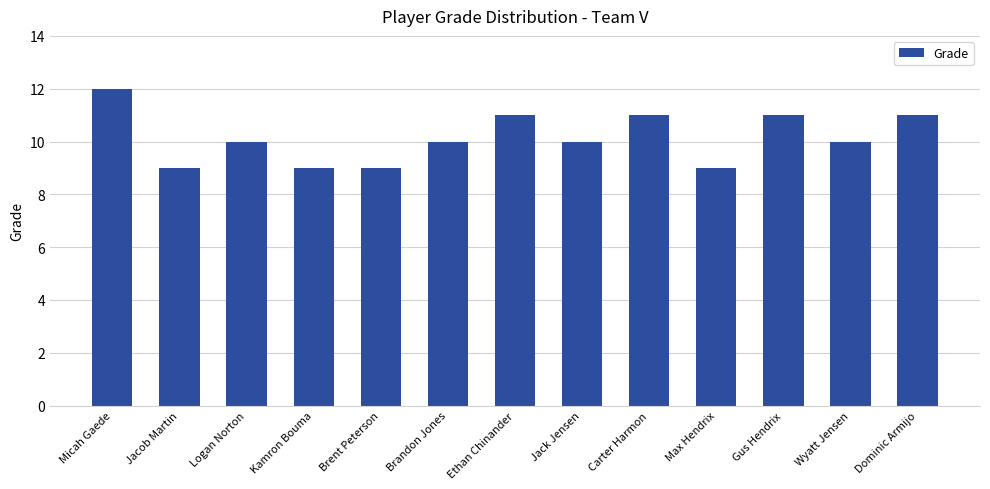

What position from the right is Max Hendrix?

4